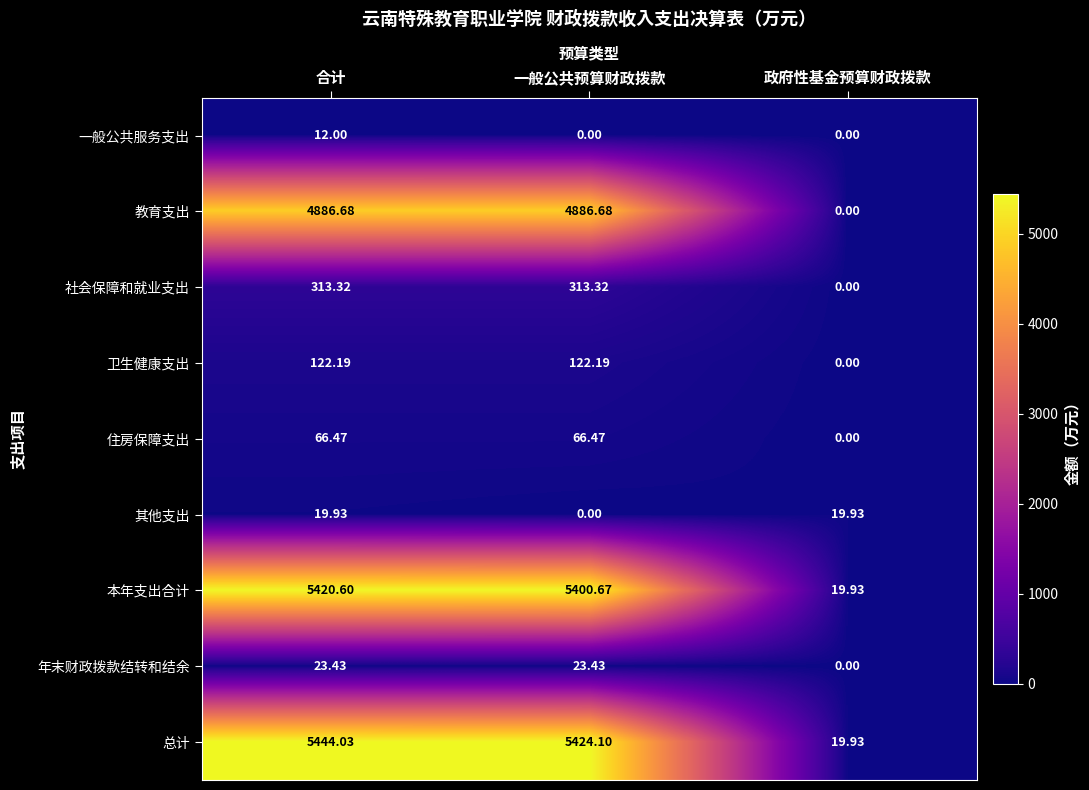

At which label is 社会保障和就业支出 closest to 156?

政府性基金预算财政拨款